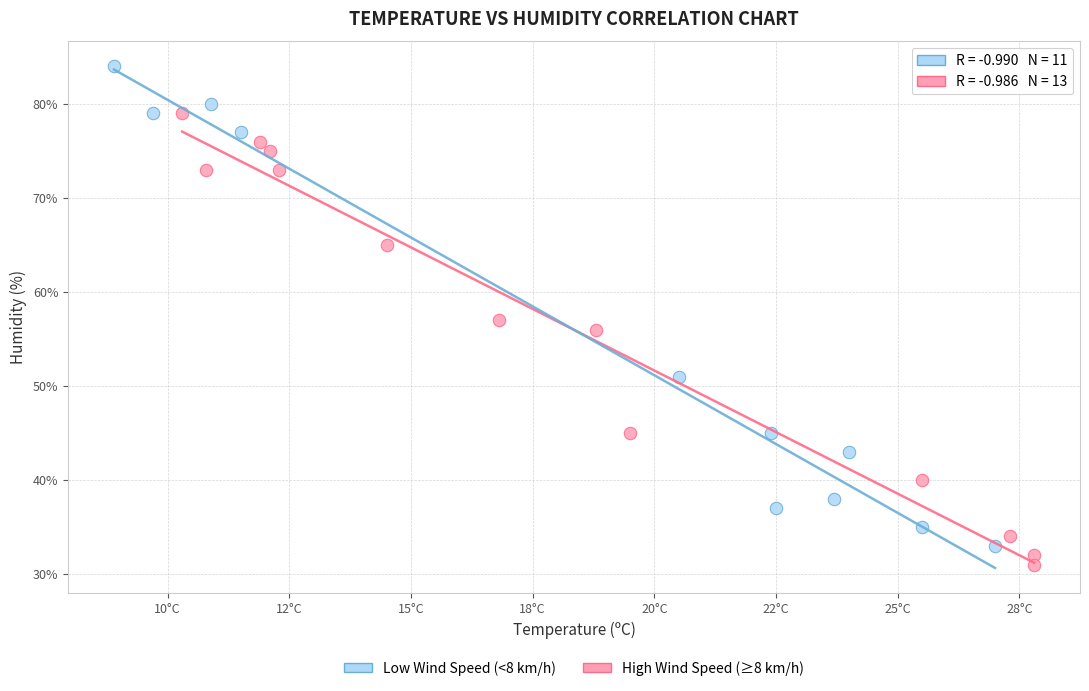

Which series reaches the maximum Y coordinate?

Low Wind Speed (<8 km/h)